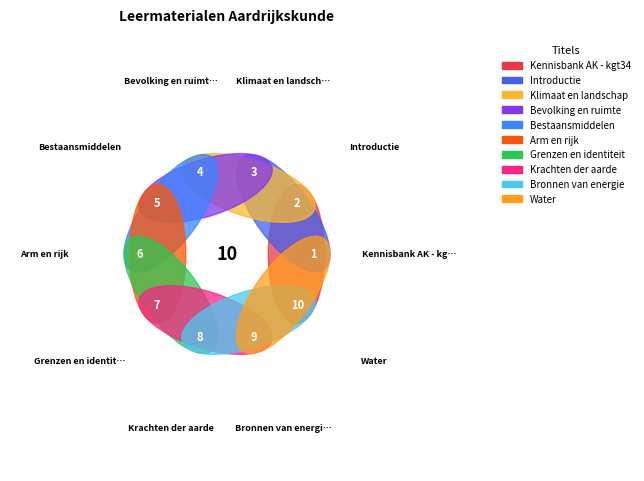

How many segments does this pie chart have?

10